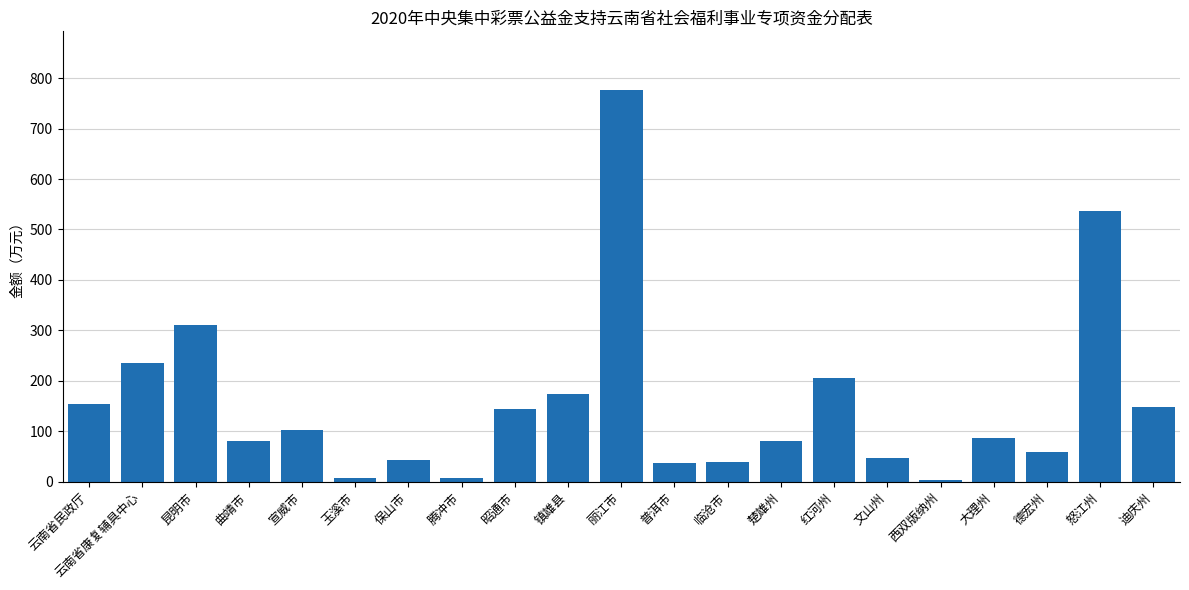

What is the difference between the second highest and minimum values?

533.3